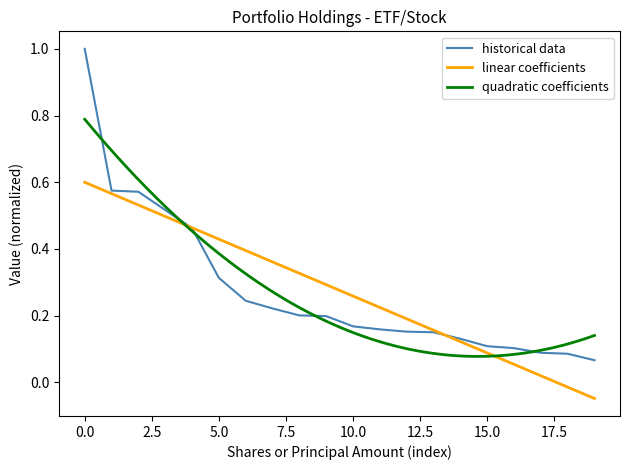

What is the highest value of the historical data series?

1.0